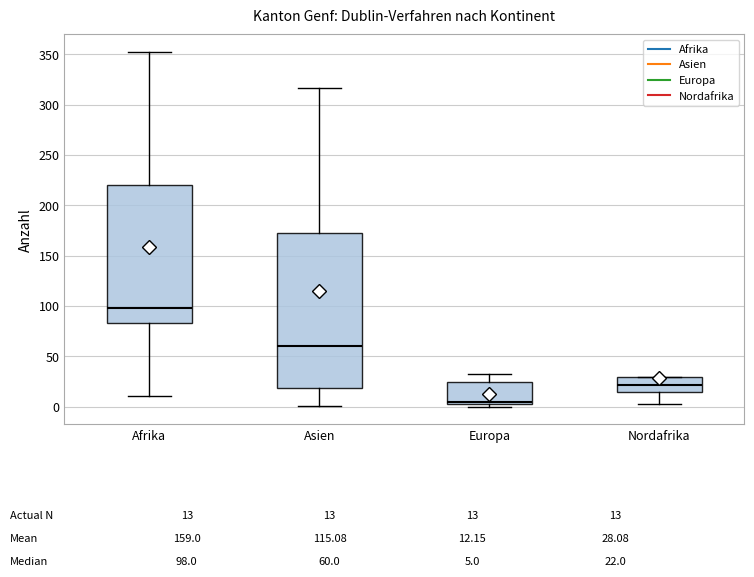

Which box's median line is the lowest?

Europa